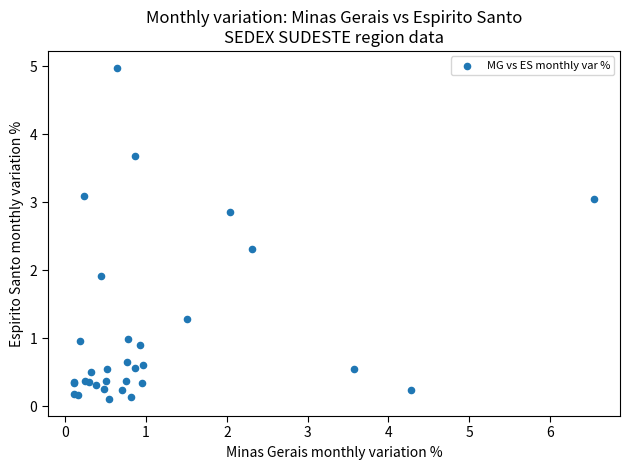

What Y value in the scatter plot is closest to 2?

1.9